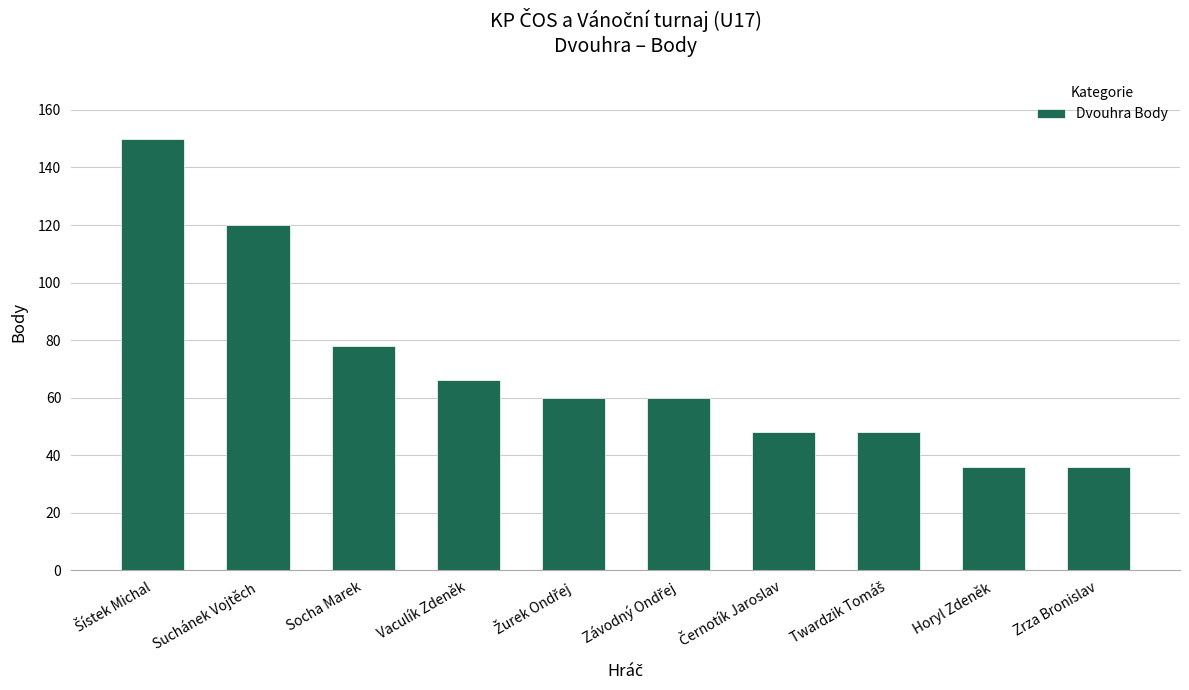

What is the value of the 2nd bar from the left?

120